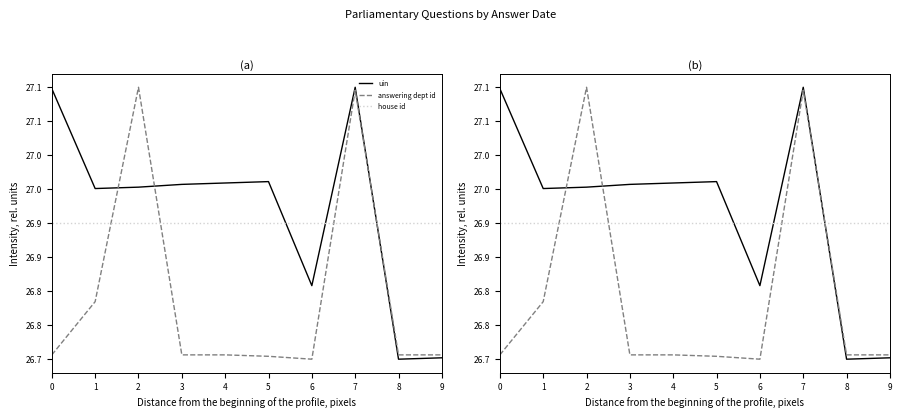

What is the sum of the answering dept id values at 7 and 4?

53.8